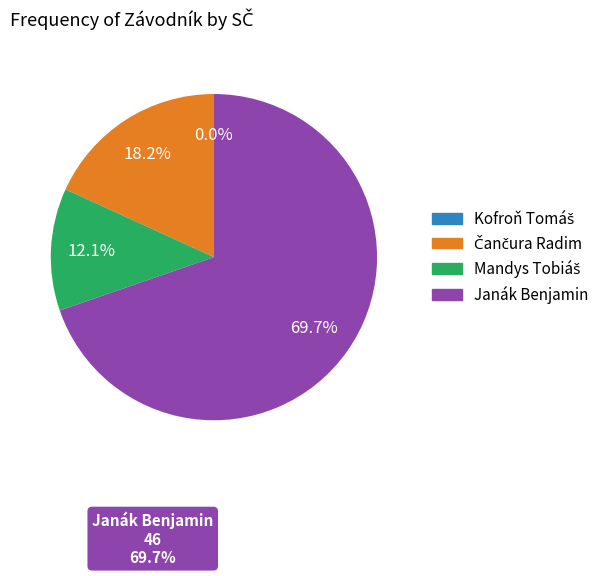

True or false: Mandys Tobiáš accounts for 12% of the total.

True